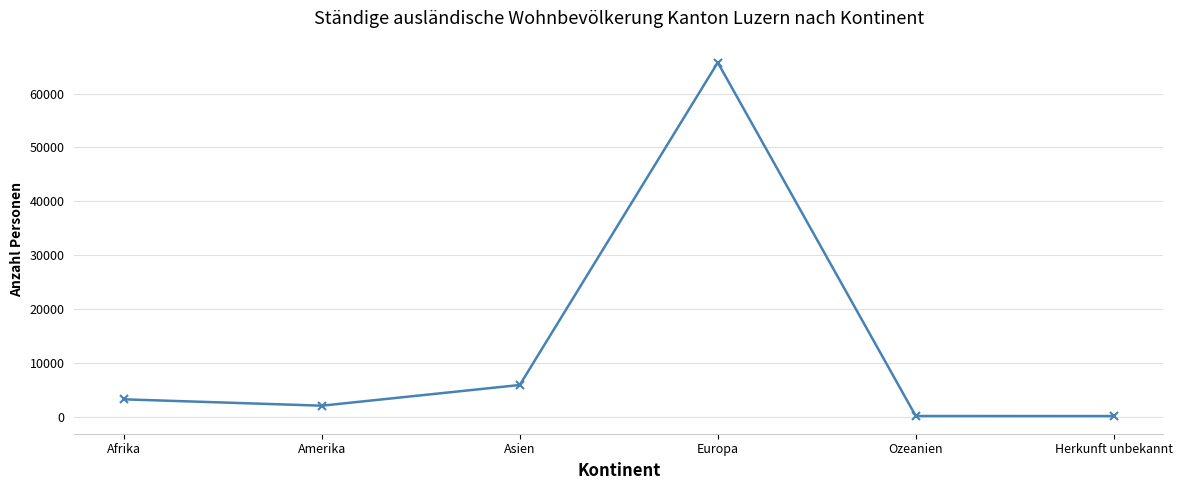

What is the difference between the maximum and minimum values?

65681